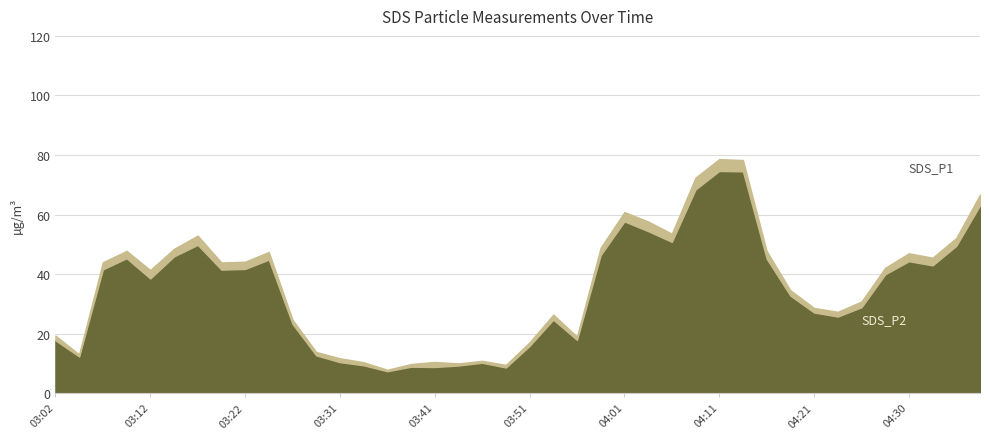

List the labels in order of SDS_P2 value, smallest first.

03:36, 03:49, 03:41, 03:39, 03:44, 03:34, 03:46, 03:31, 03:05, 03:29, 03:51, 03:02, 03:56, 03:27, 03:54, 04:23, 04:21, 04:25, 04:18, 03:12, 04:28, 03:19, 03:07, 03:22, 04:33, 04:30, 03:24, 04:16, 03:09, 03:14, 03:58, 04:35, 03:17, 04:06, 04:03, 04:01, 04:38, 04:08, 04:13, 04:11